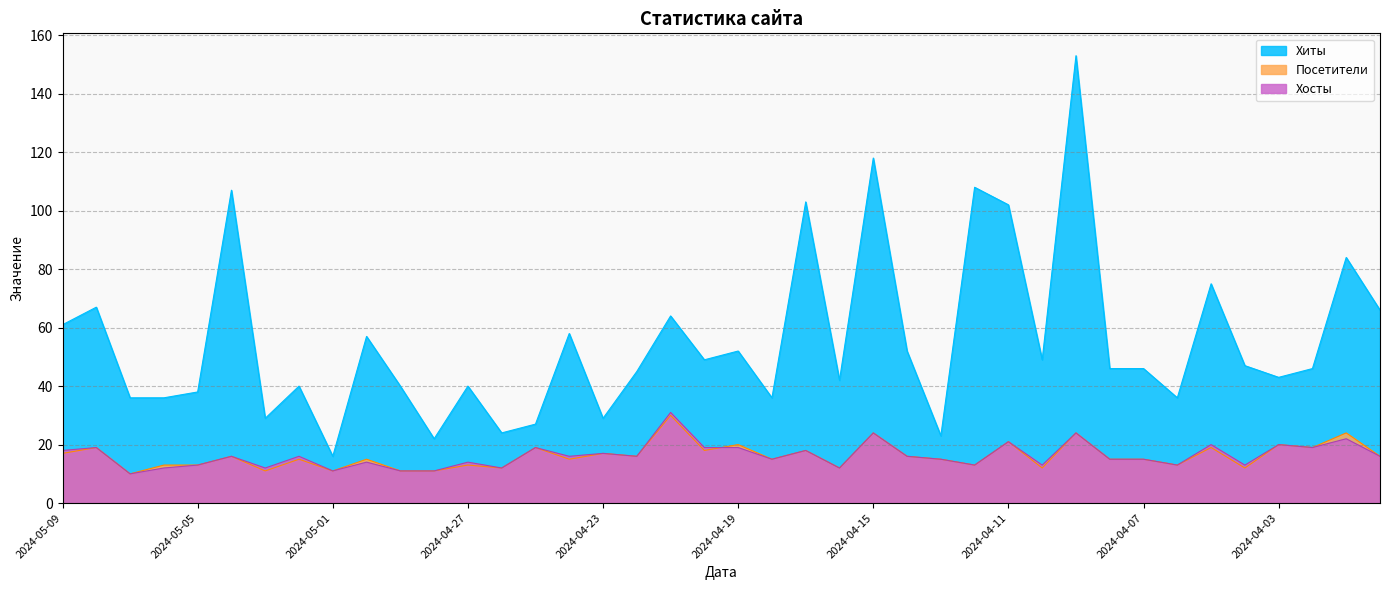

Is the value of Хосты at 2024-04-25 greater than the value of Посетители at 2024-04-13?

Yes